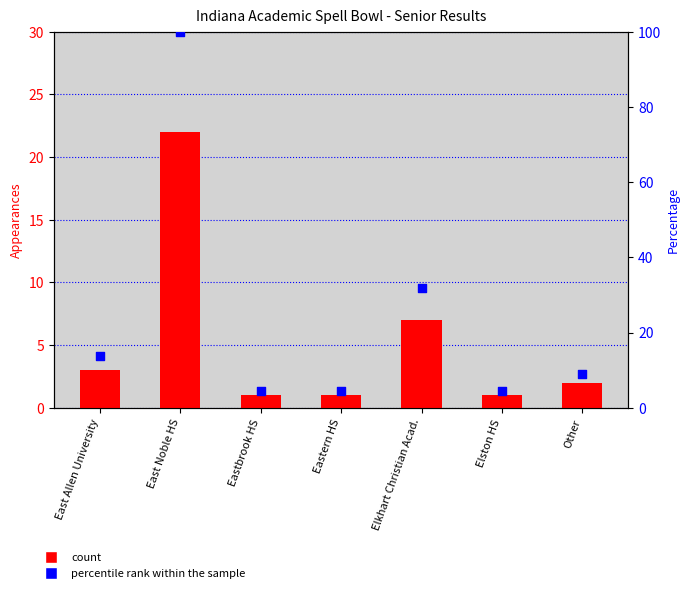

What is the total value across all series at East Noble HS?

122.0